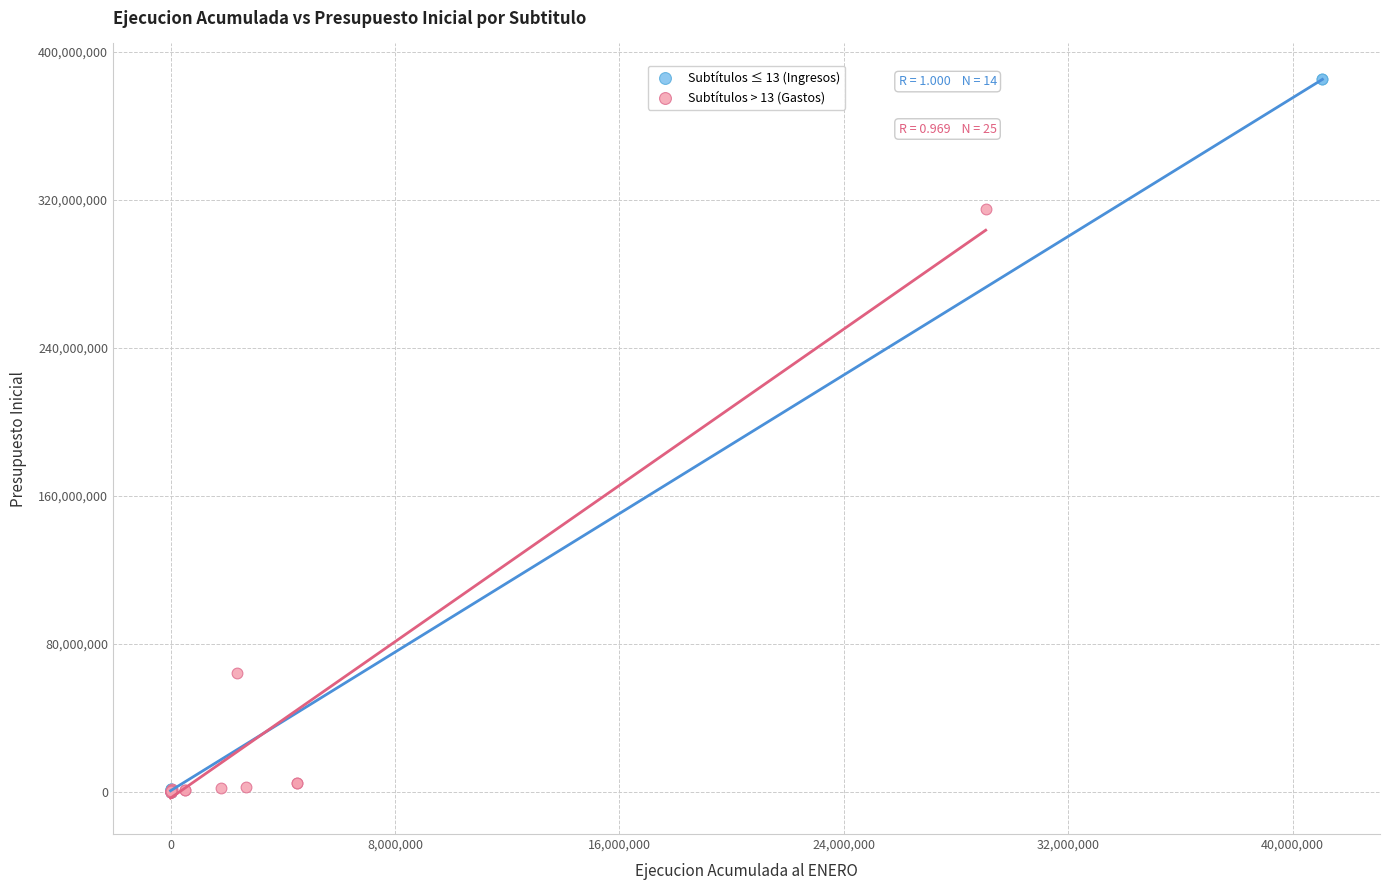

What are all the series names shown in the legend?

Subtítulos ≤ 13 (Ingresos), Subtítulos > 13 (Gastos)